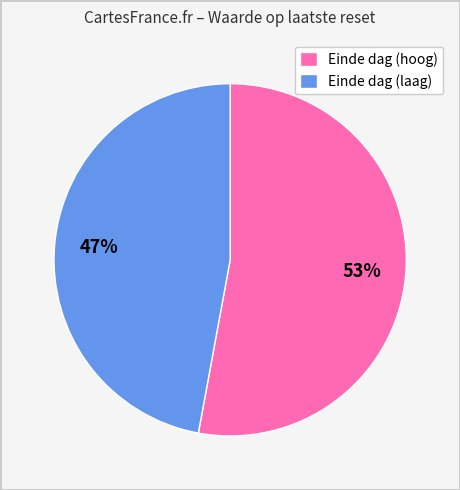

To the nearest percent, what percentage of the pie is Einde dag (laag)?

47%